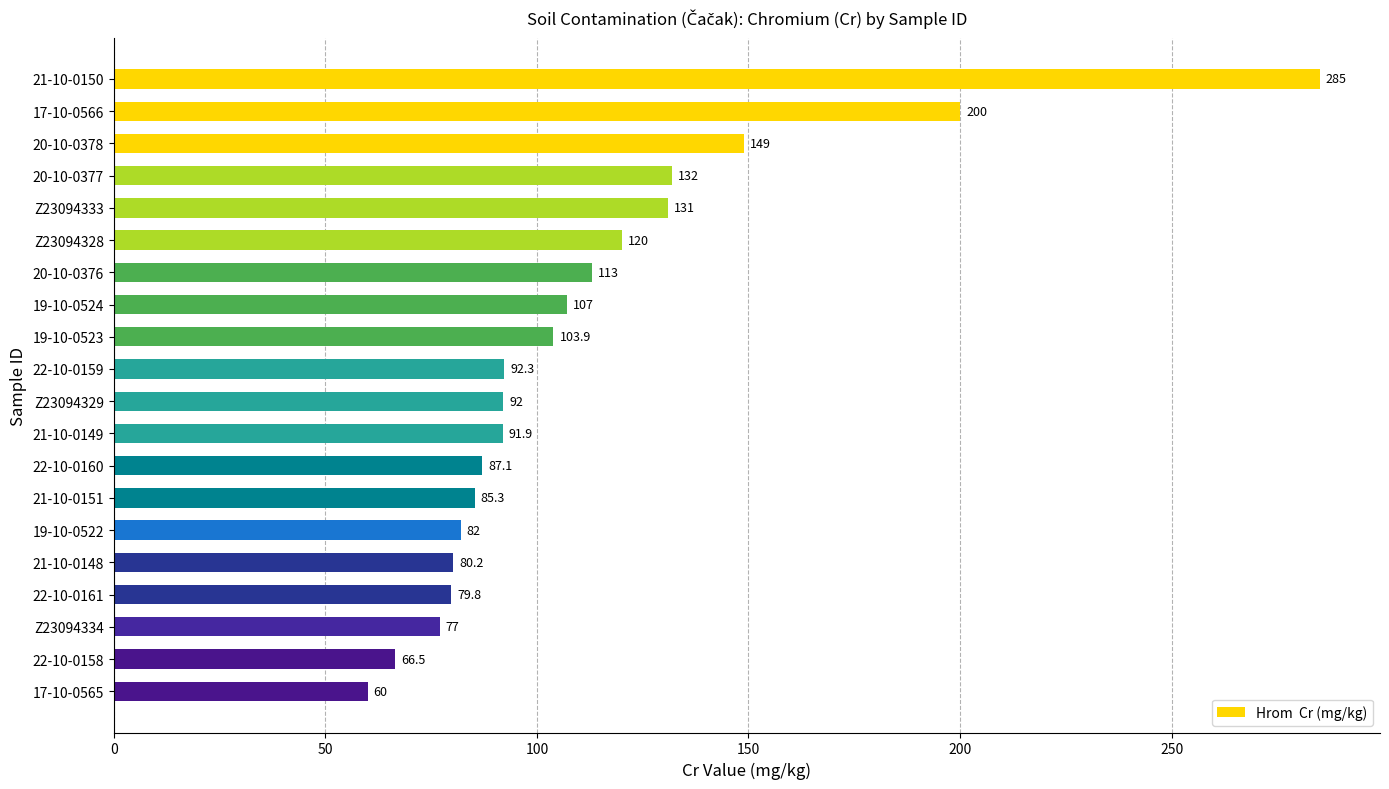

Is it true that the value at 22-10-0161 is 48.3?

False